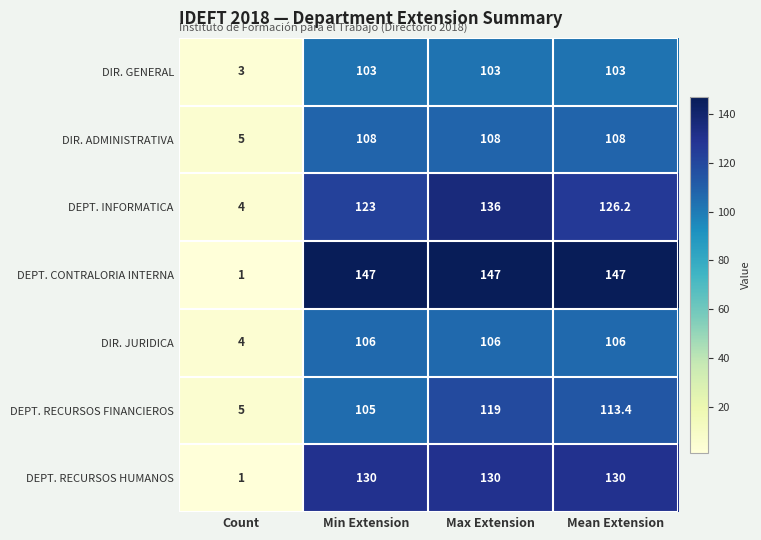

True or false: DIR. GENERAL has a value of 34.1 at Mean Extension.

False